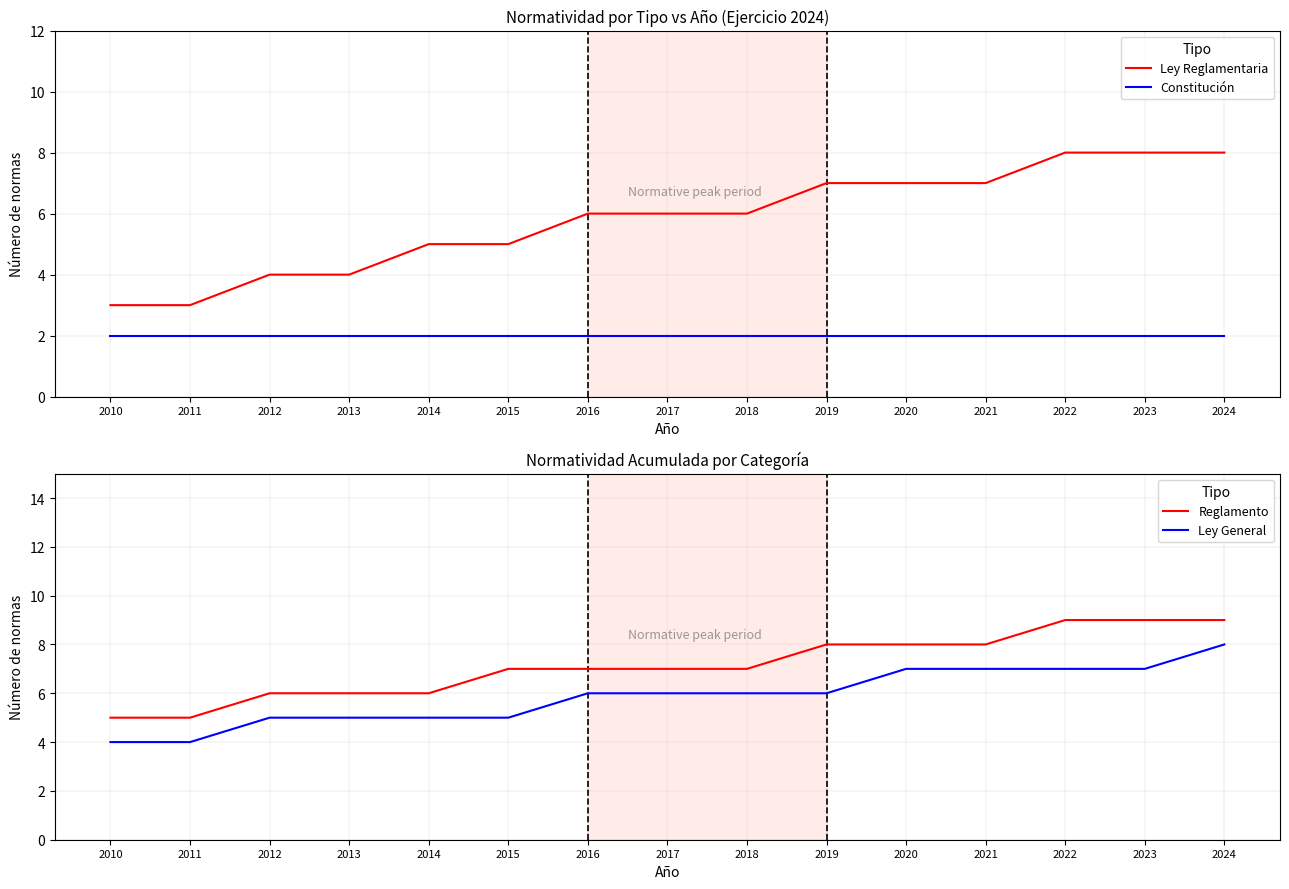

What are all the series names shown in the legend?

Ley Reglamentaria, Constitución, Reglamento, Ley General